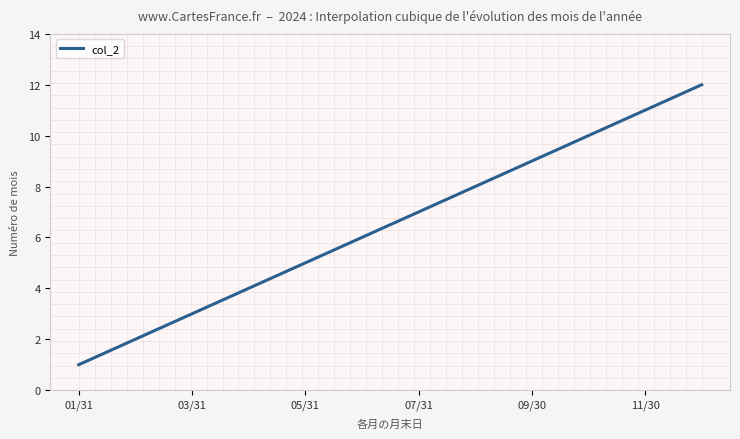

What is the maximum value shown in the chart?

12.0